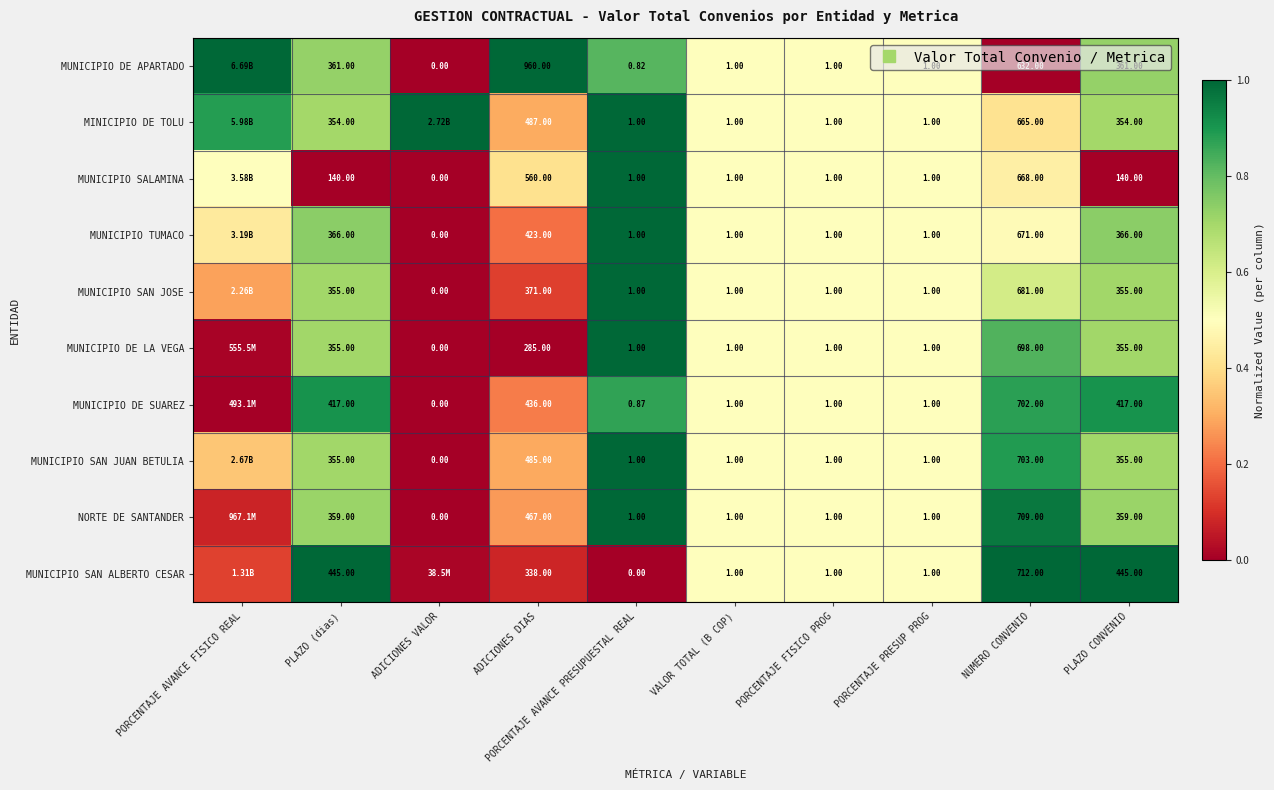

How many categories are shown in the chart?

10